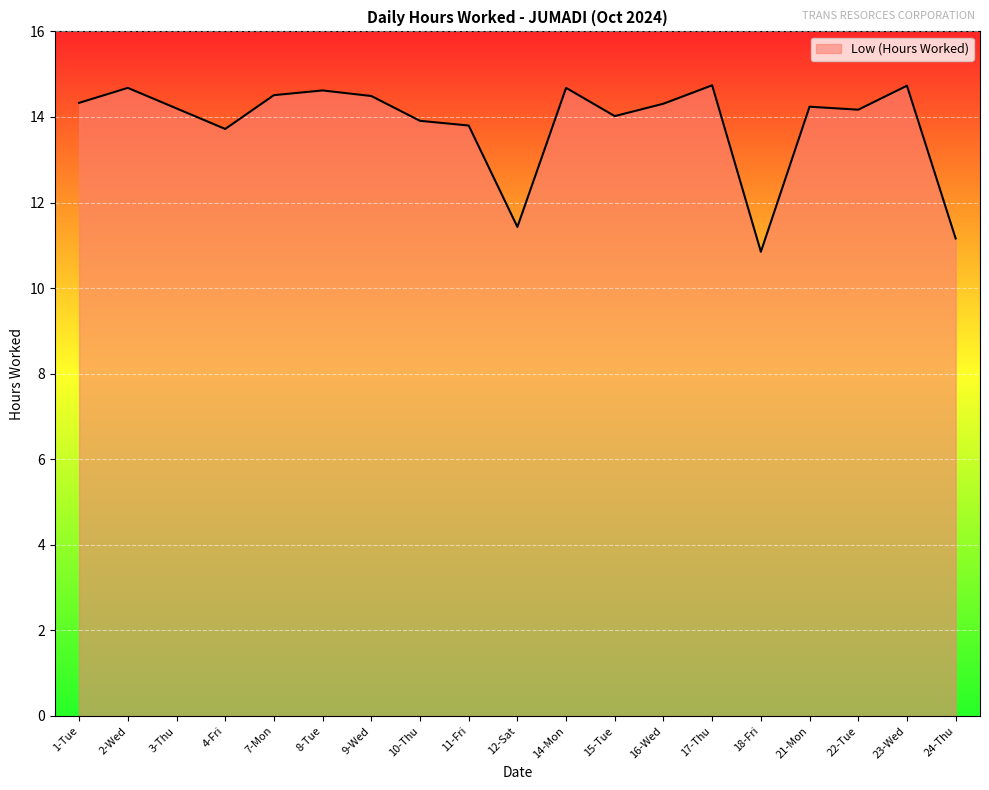

The chart shows a value of 14.5 at 9-Wed. True or false?

True